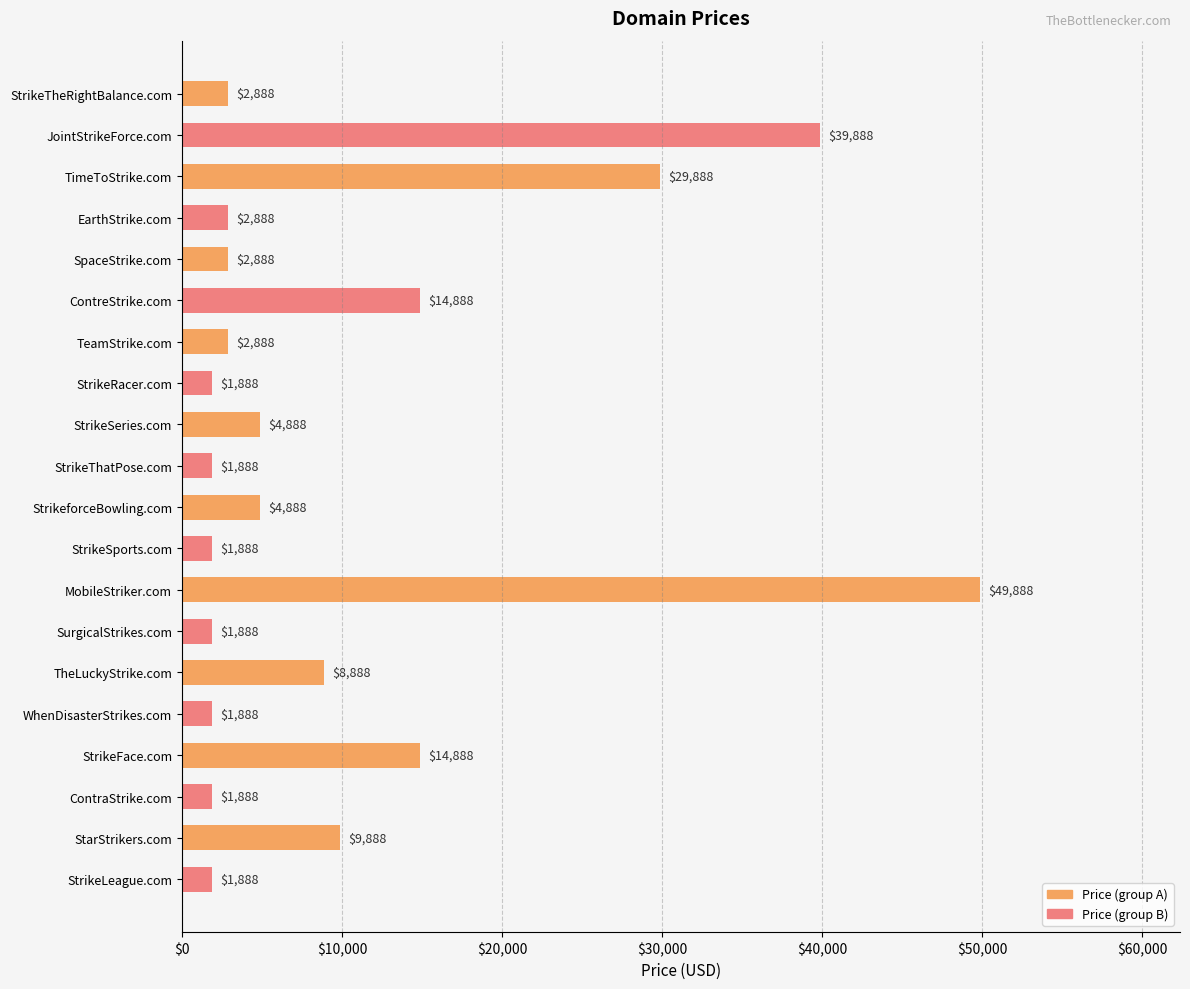

What is the minimum value shown in the chart?

1888